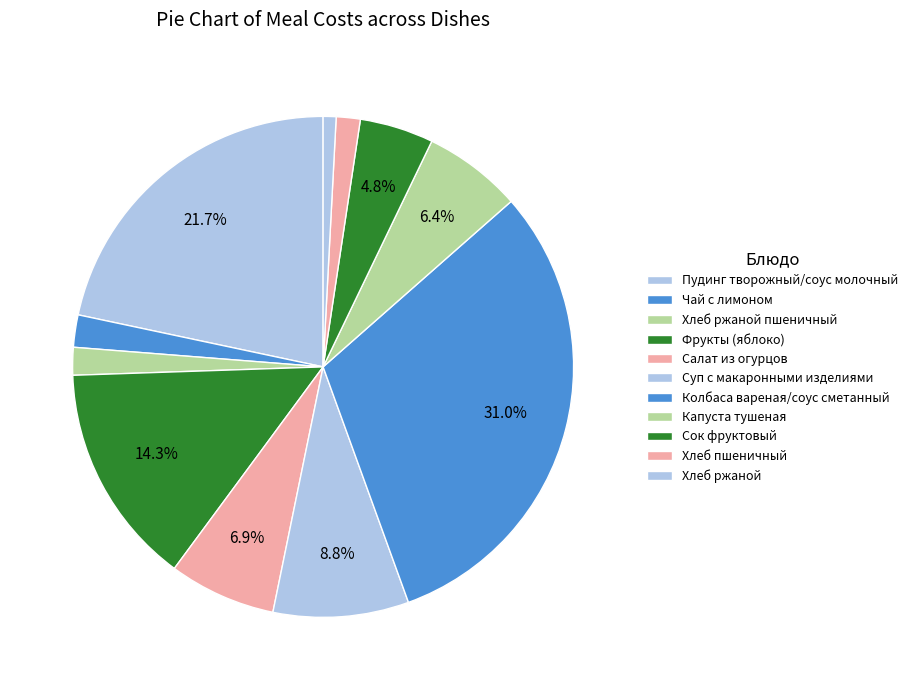

Is there a majority slice in this chart?

No